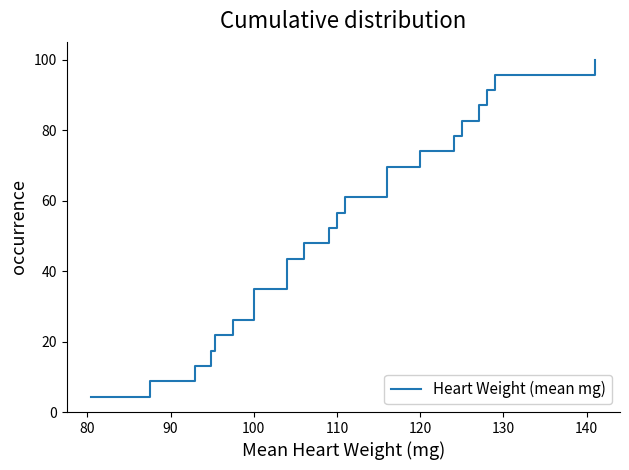

What is the label of the 19th point from the right?

110